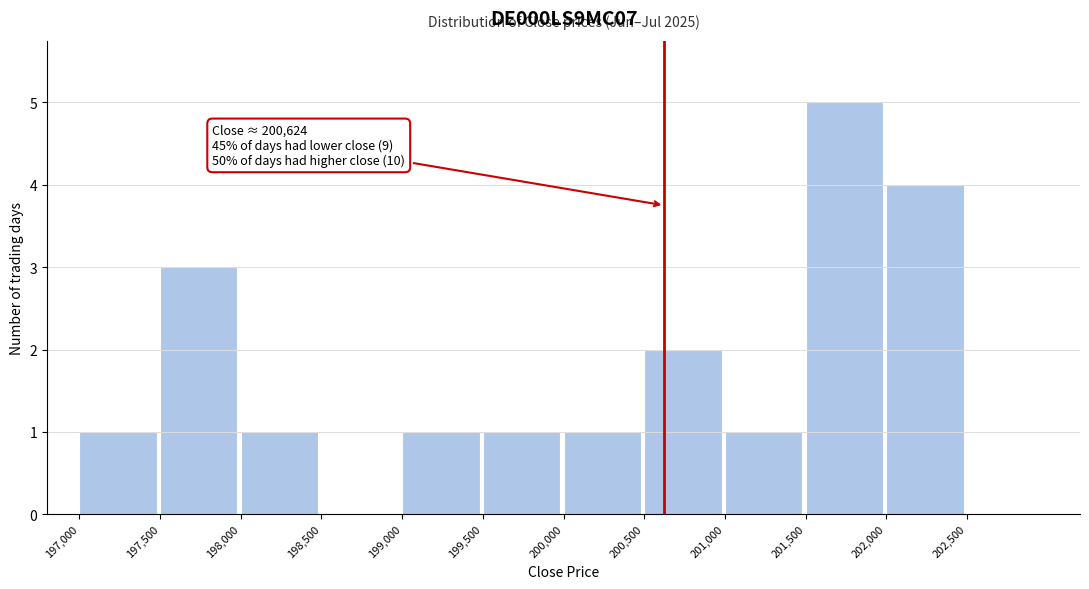

Which range on the x-axis has the tallest bar?

201500 to 202000